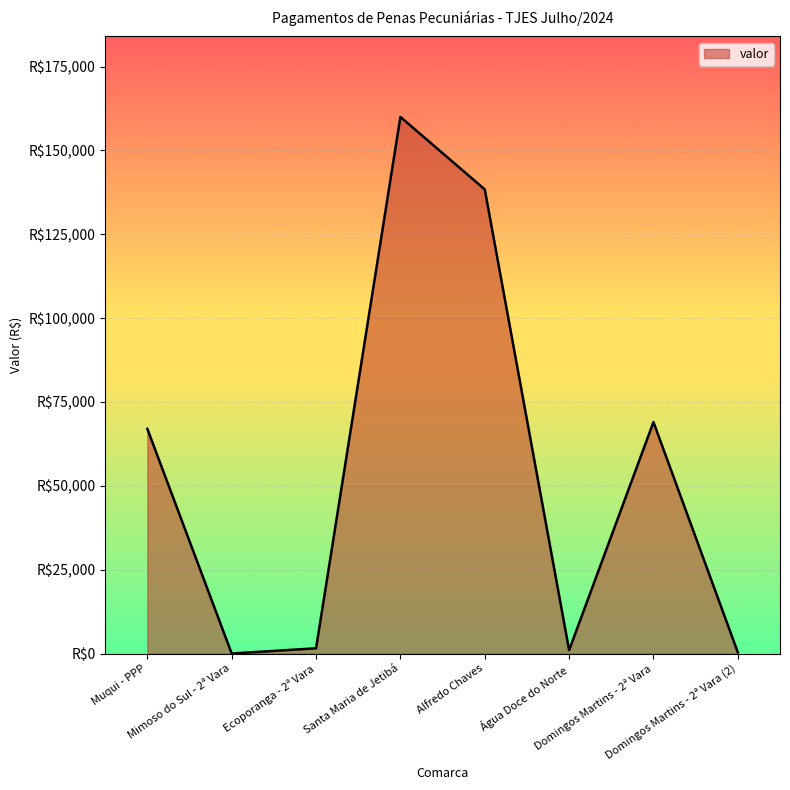

What is the average value?

54661.1